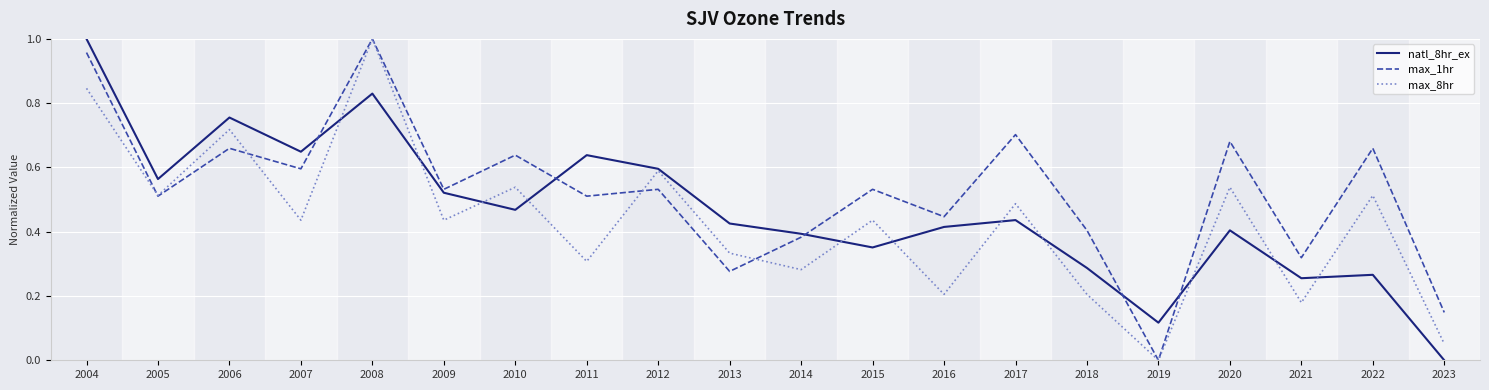

The value of max_1hr at 2004 is 1.4. True or false?

False